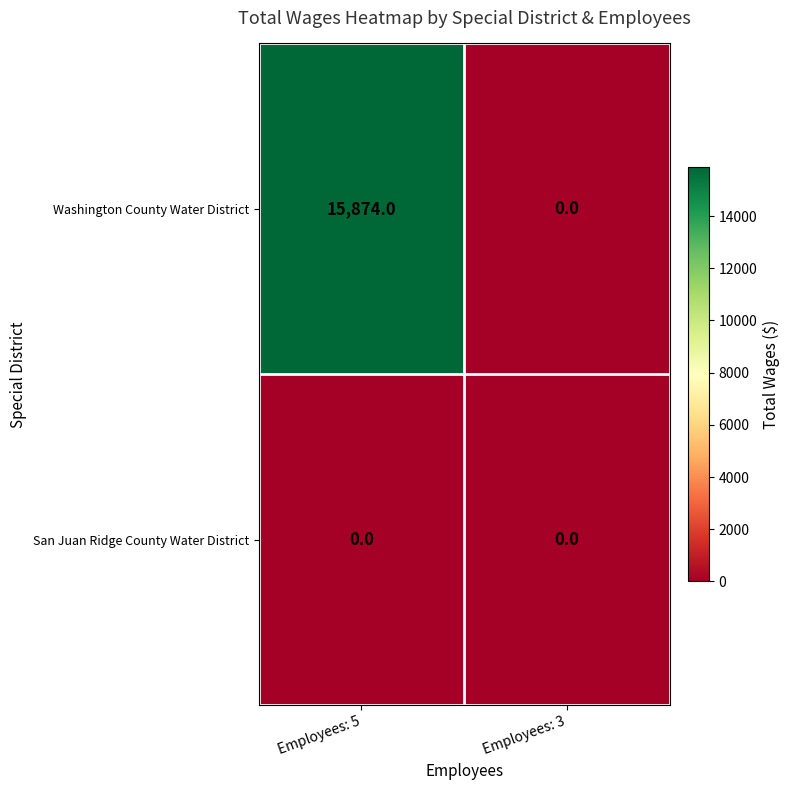

At Employees: 5, list the series in order from largest to smallest.

Washington County Water District, San Juan Ridge County Water District